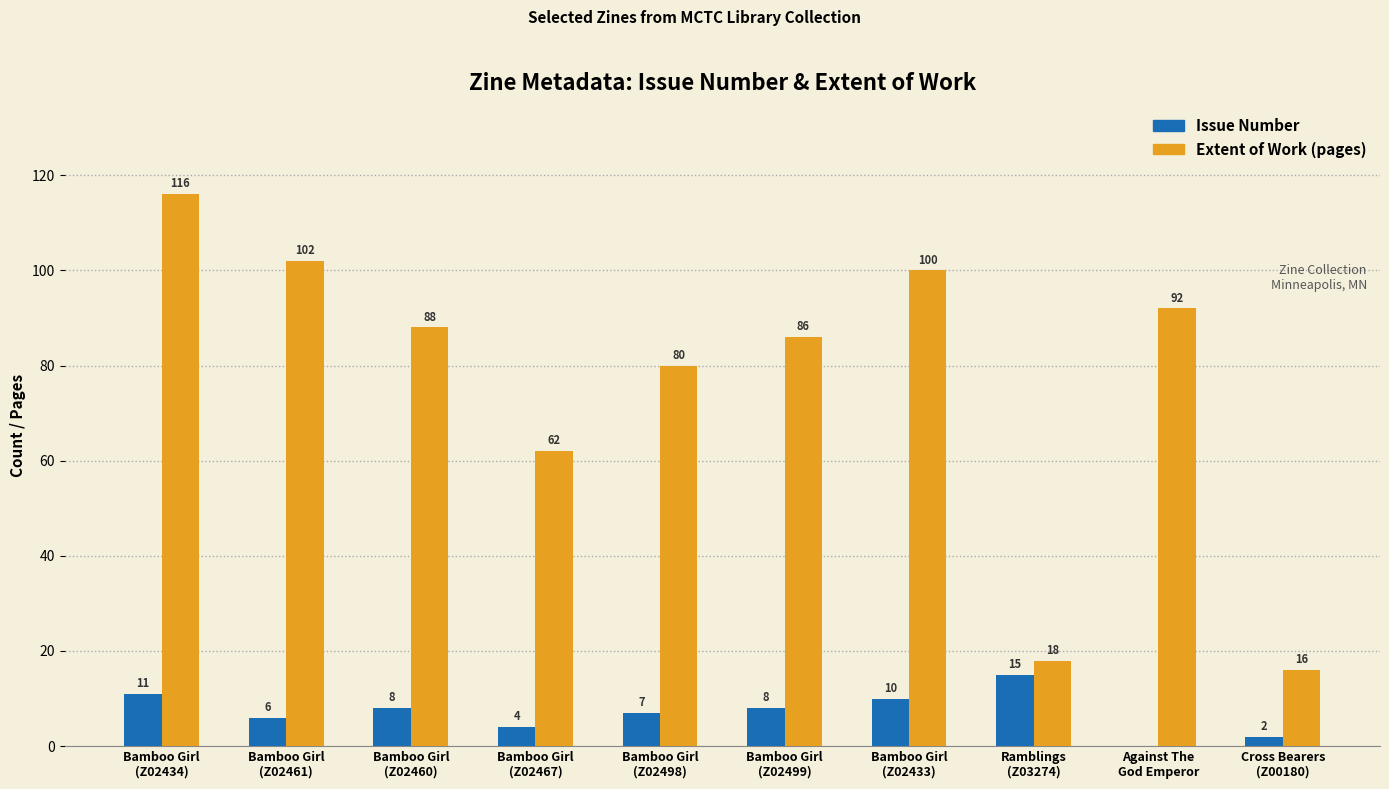

Which series has the widest spread of values?

Extent of Work (pages)